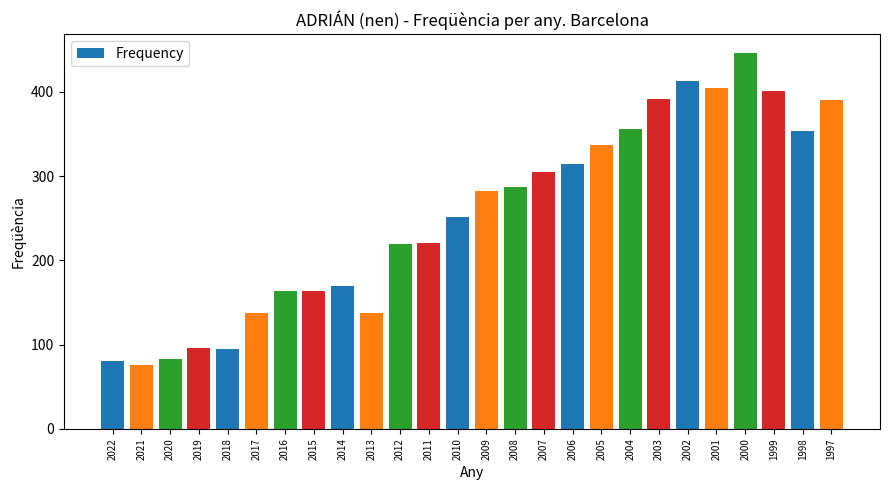

What is the value of the 21st bar from the left?

413